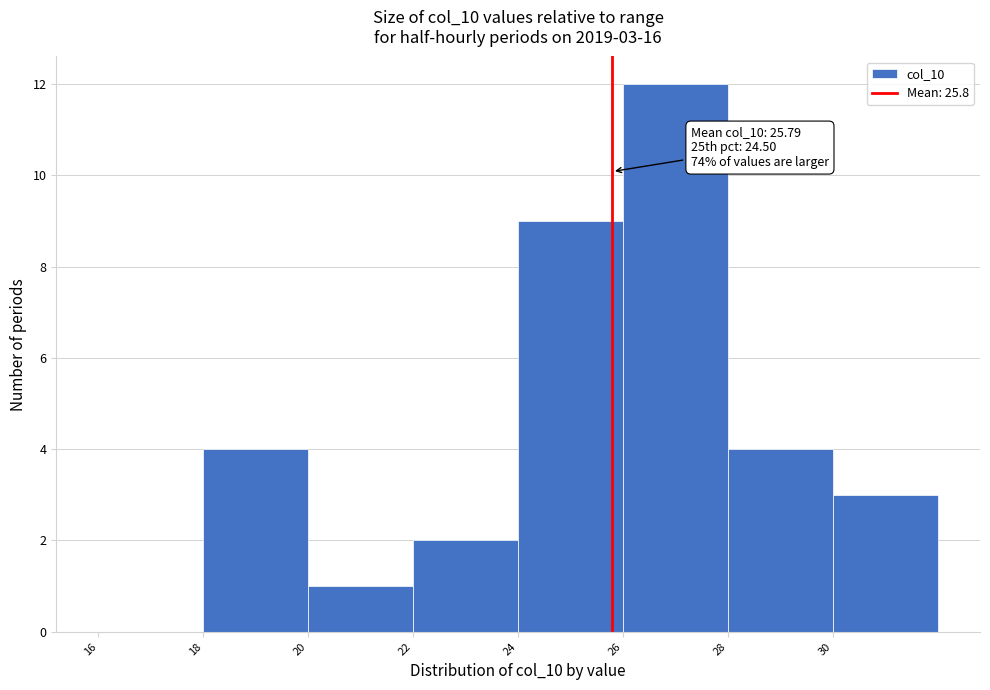

Which range on the x-axis has the tallest bar?

26 to 28